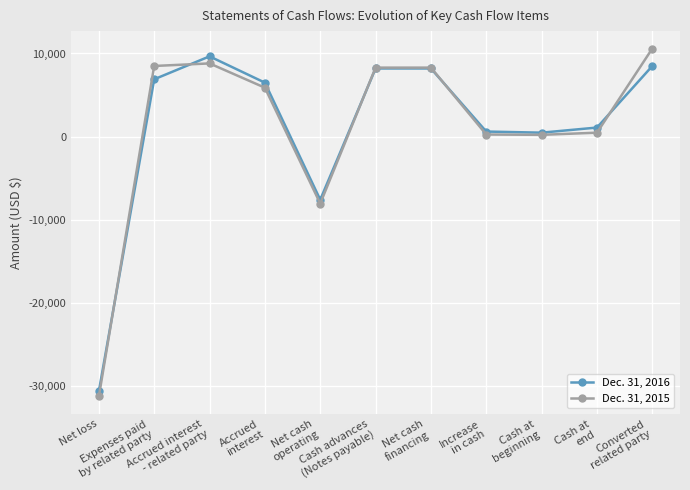

List the series in order of their peak value, lowest first.

Dec. 31, 2016, Dec. 31, 2015